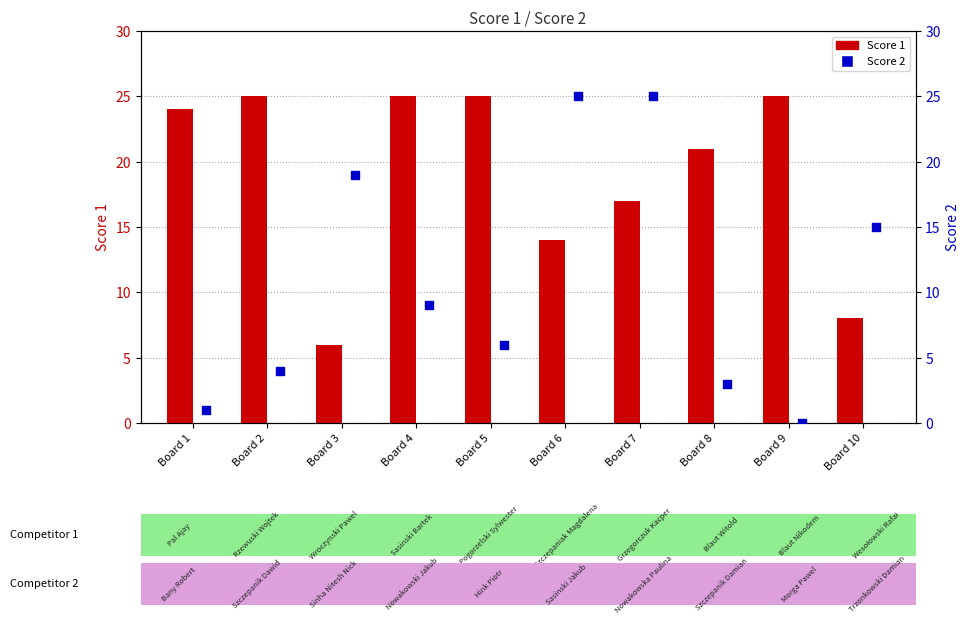

Which series has the largest Y range (max minus min)?

Score 2